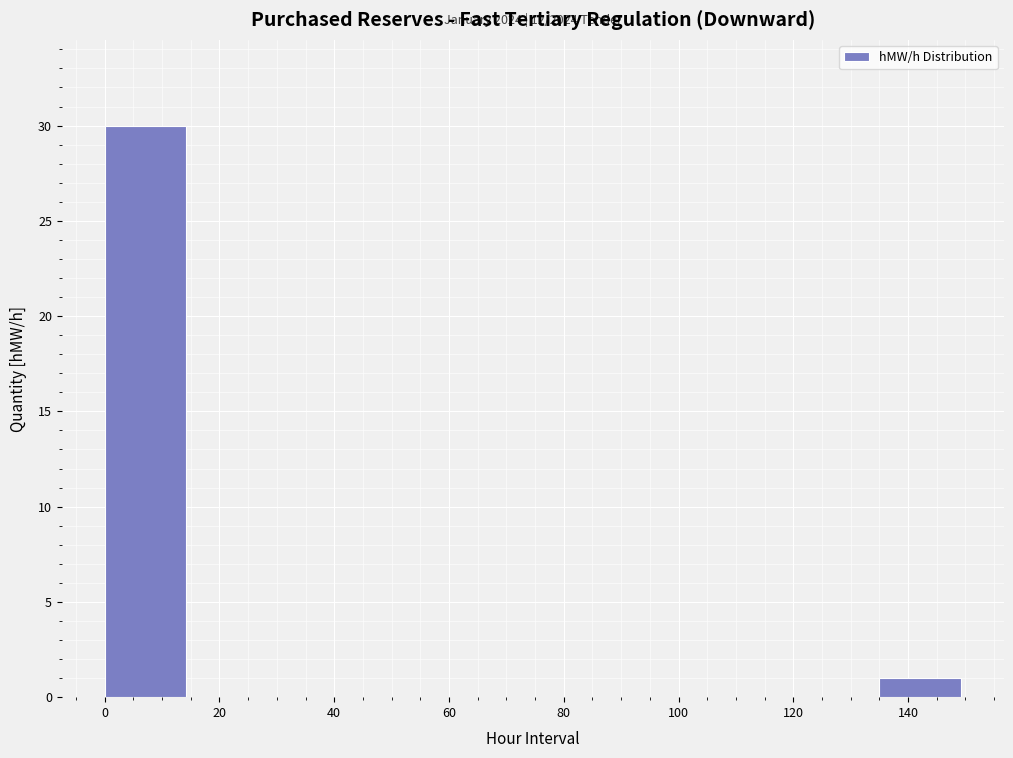

Which range on the x-axis has the tallest bar?

0 to 15